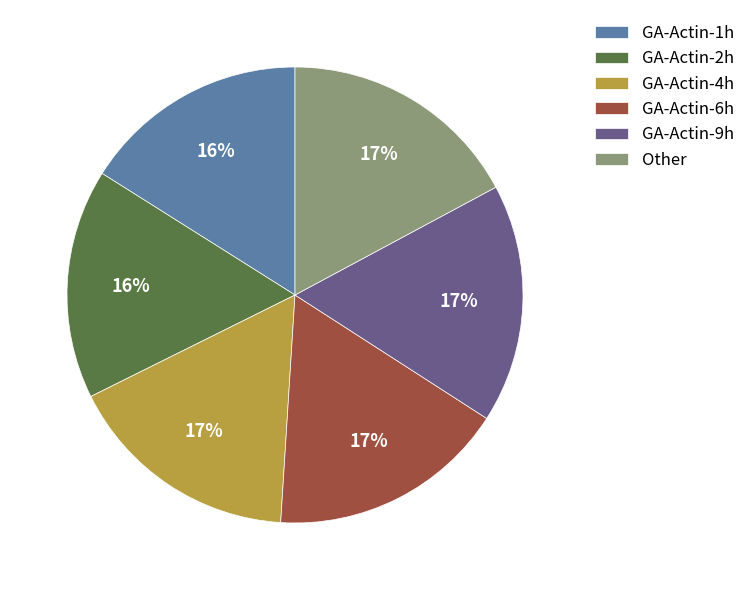

Is the sum of GA-Actin-4h and GA-Actin-6h greater than half?

No